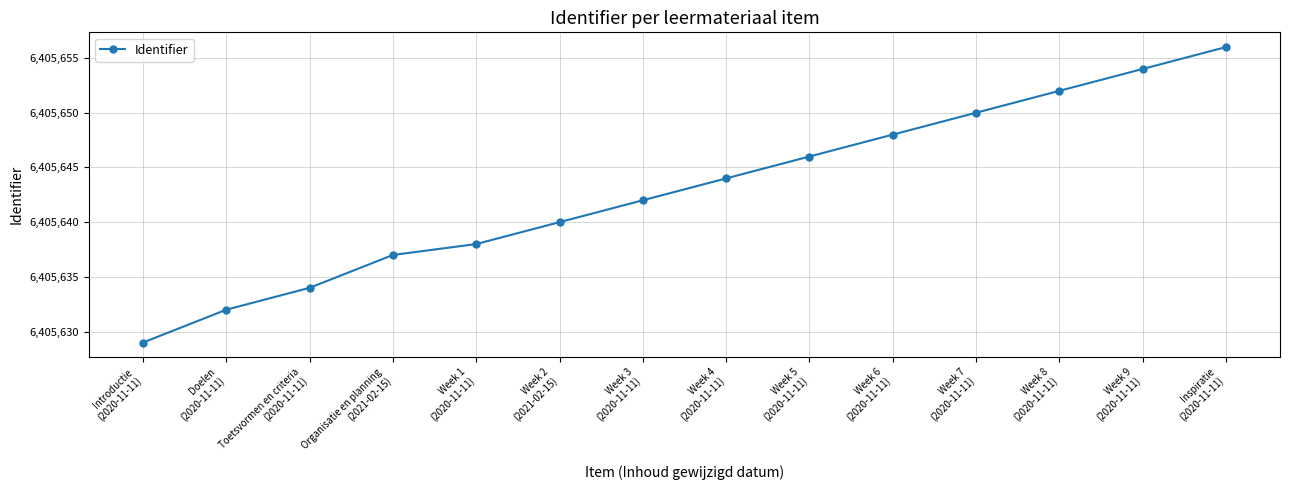

What is the minimum value shown in the chart?

6405629